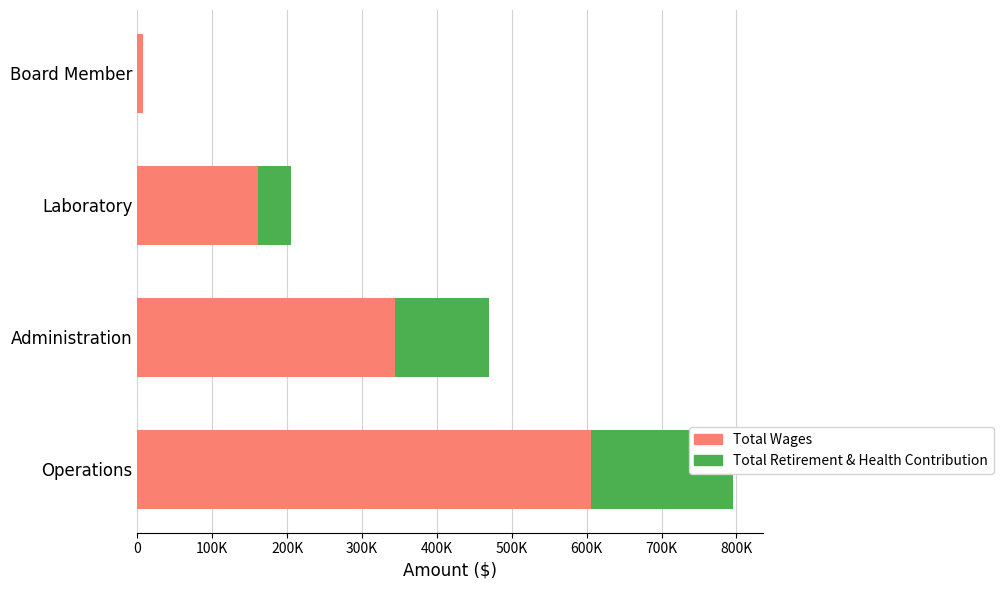

What is the sum of the Total Retirement & Health Contribution values at Laboratory and Administration?

169312